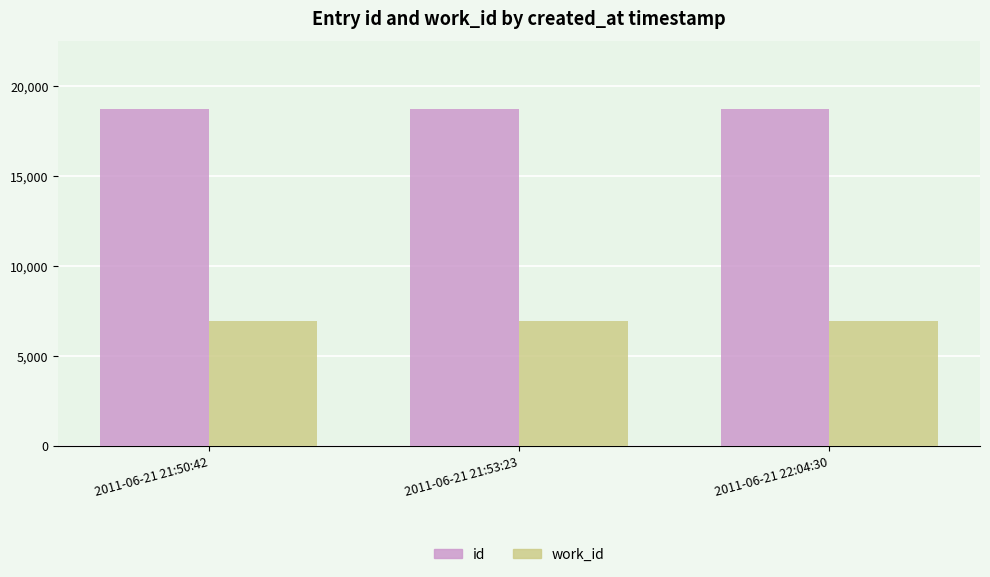

What is the difference between the highest and lowest values at 2011-06-21 21:53:23?

11803